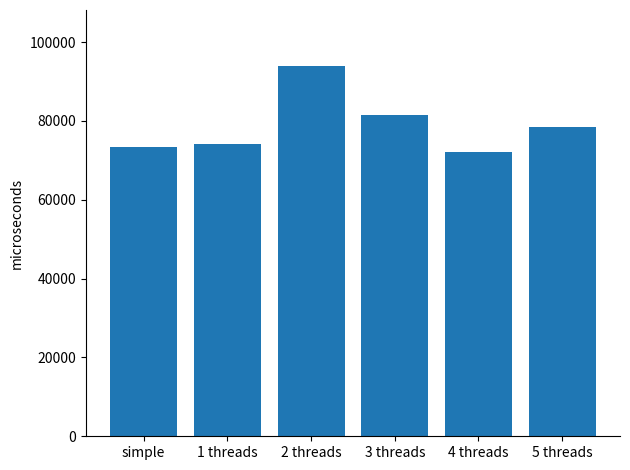

What value does the data have at 5 threads?

78362.5